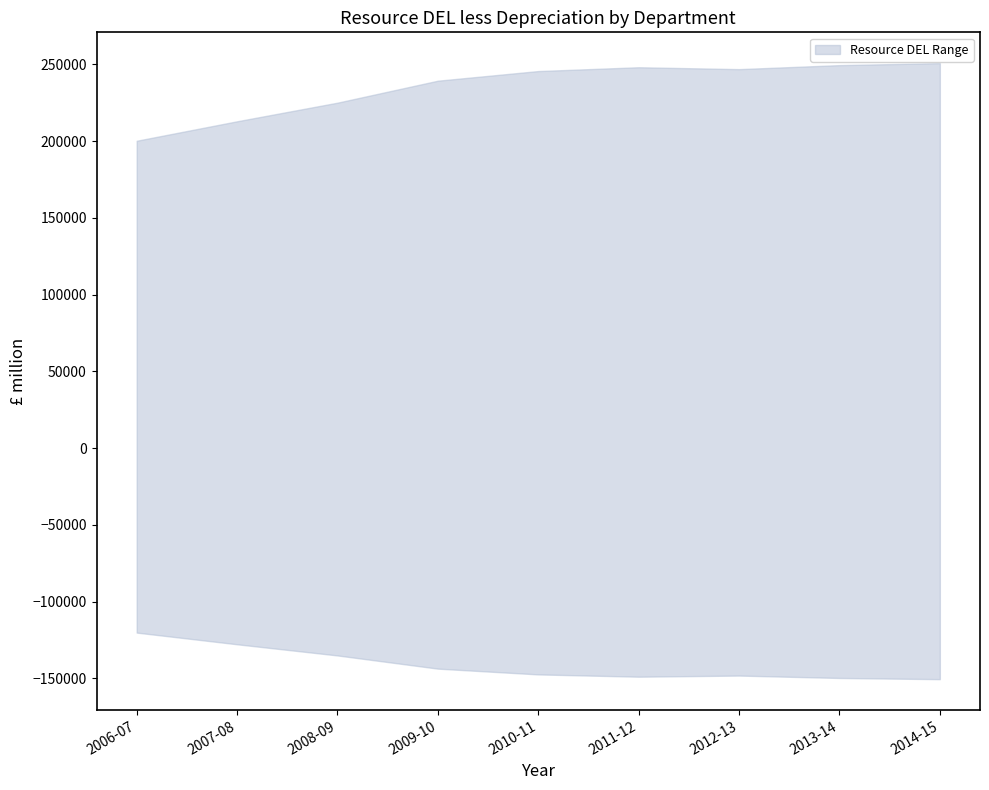

True or false: Business, Innovation and Skills and CLG Local Government cross at least once.

False